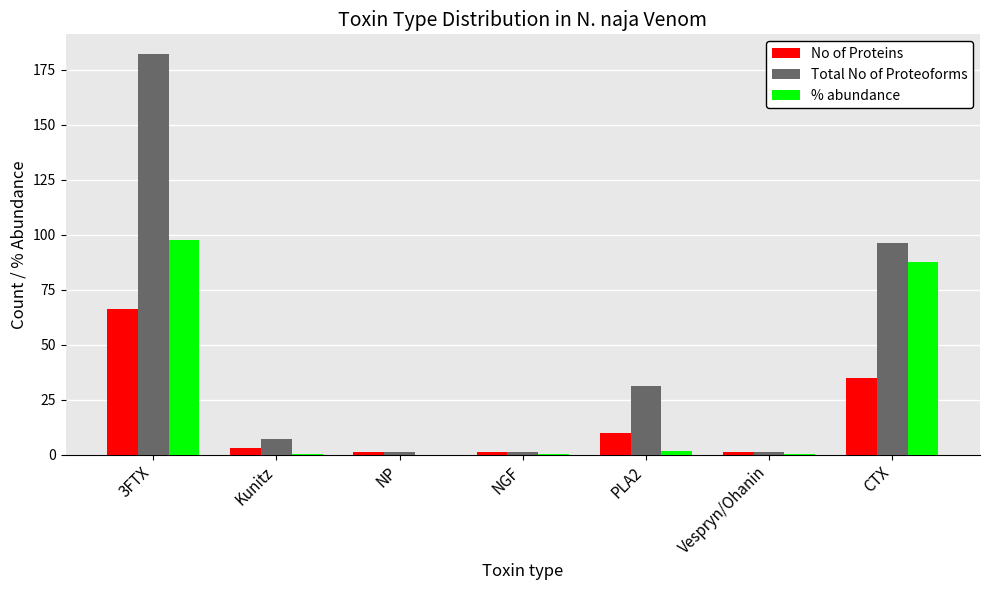

What is the average value of the Total No of Proteoforms series?

45.6